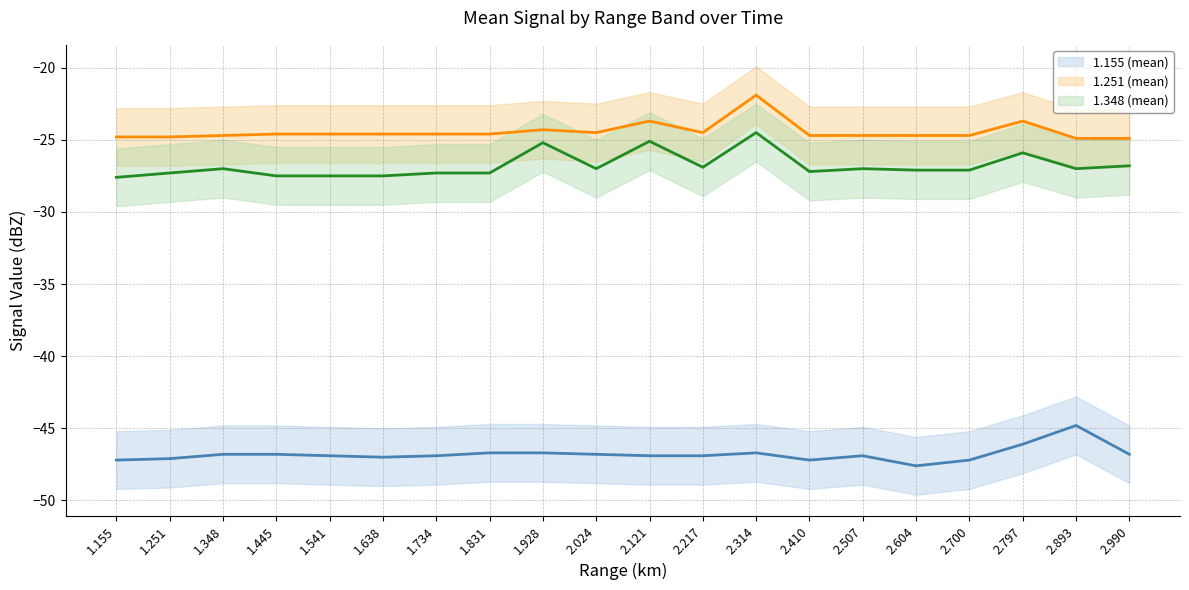

What position from the right is 1.251?

19